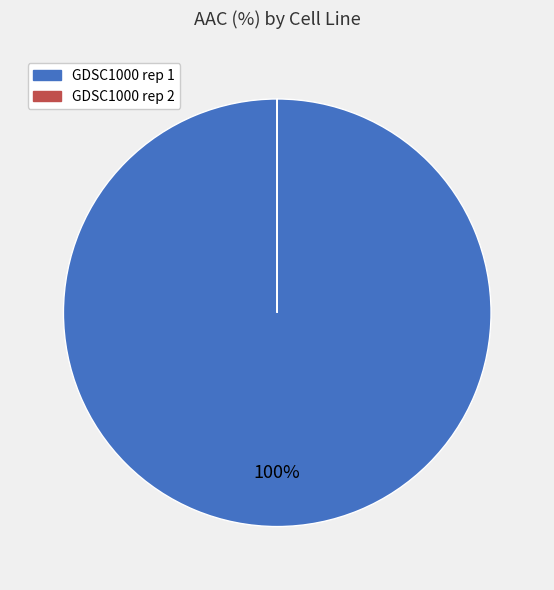

What is the majority slice?

GDSC1000 rep 1